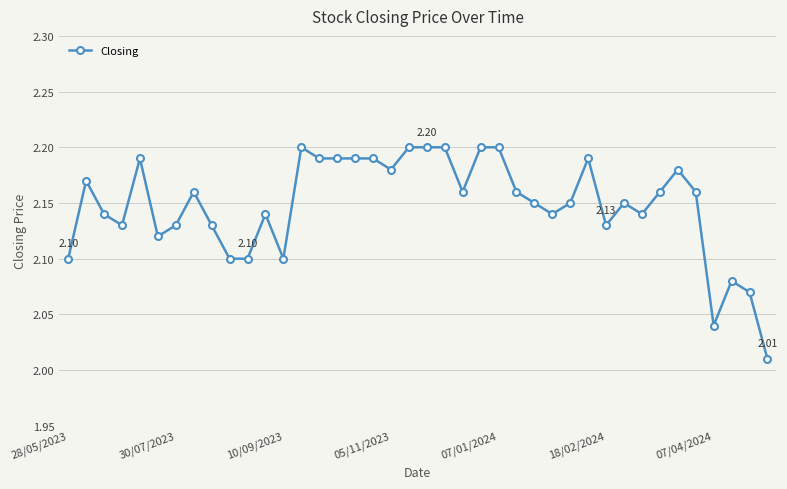

How many series are shown in this chart?

1